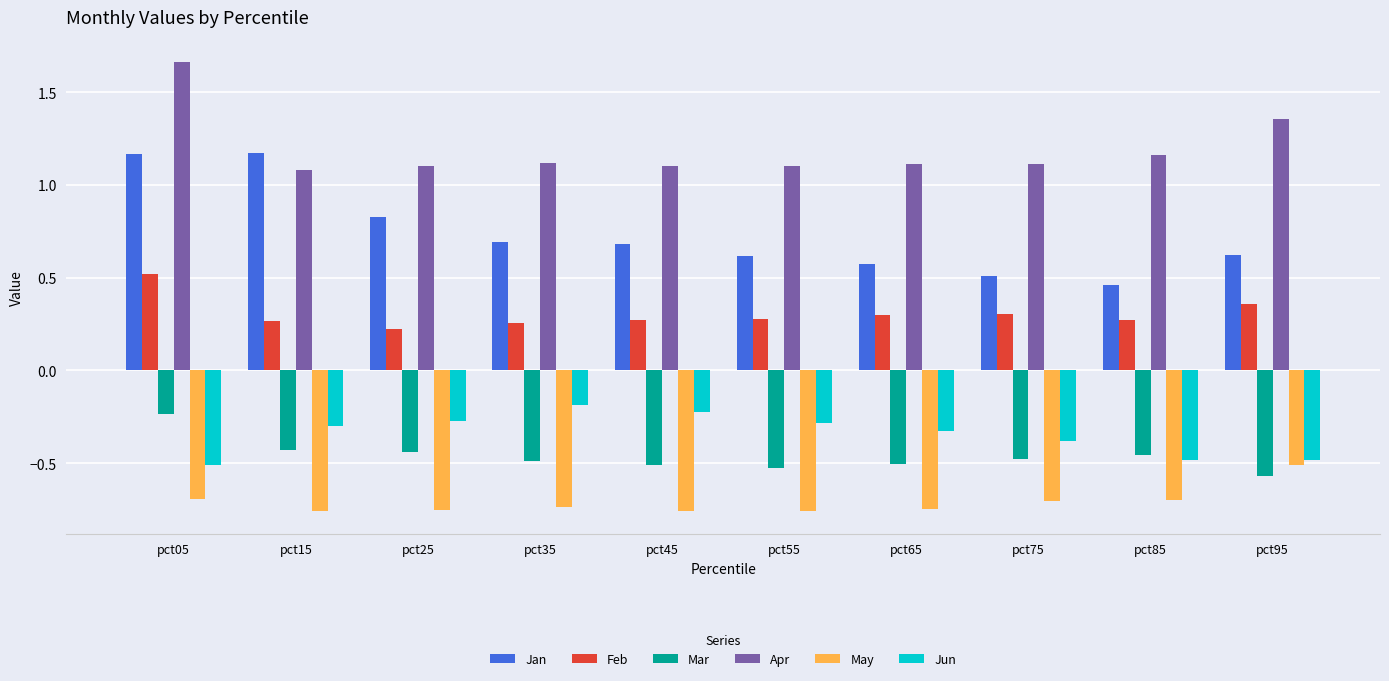

Which series has the largest range (max minus min)?

Jan